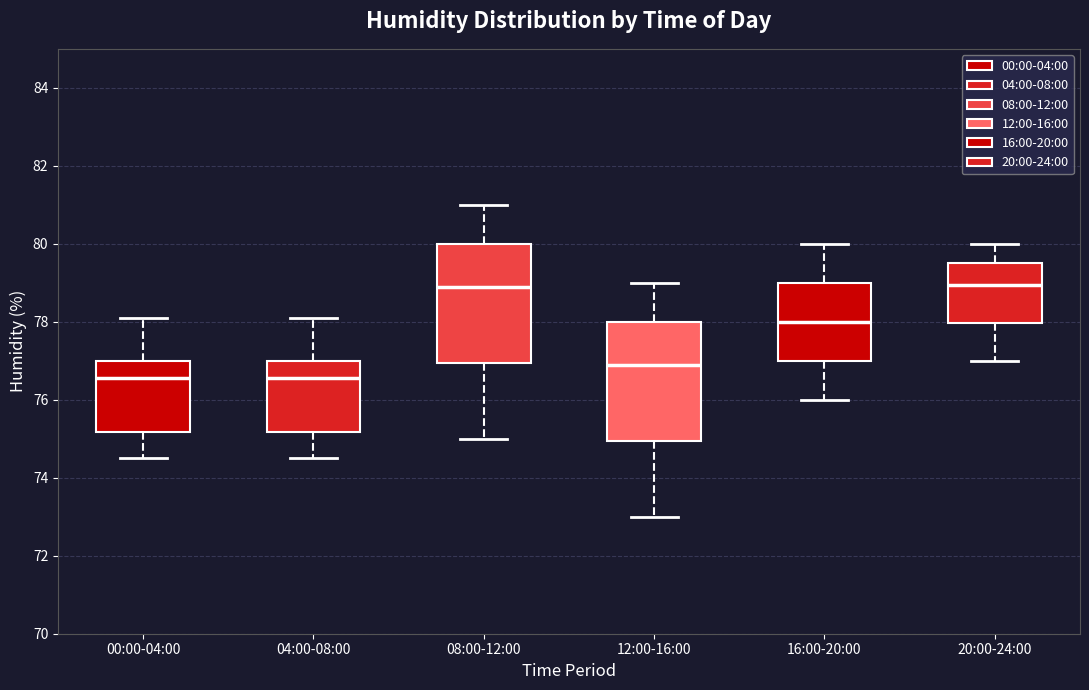

Where does the median line of the box for 20:00-24:00 sit on the y-axis? The values are not printed on the chart, so give them approximately, as read against the axis.

79.0